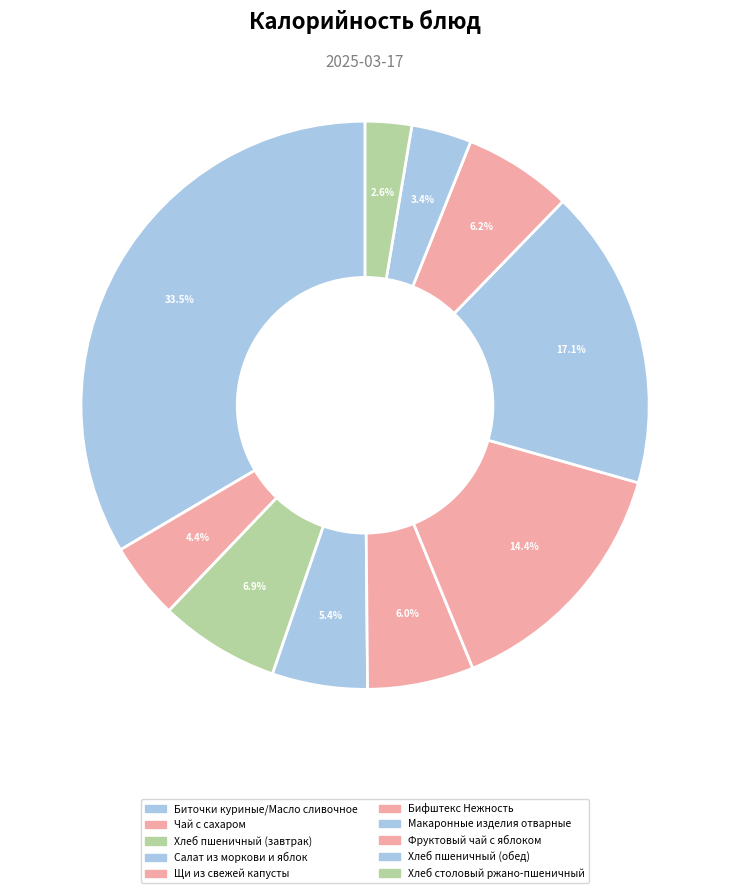

To the nearest percent, what is the average slice percentage?

10%